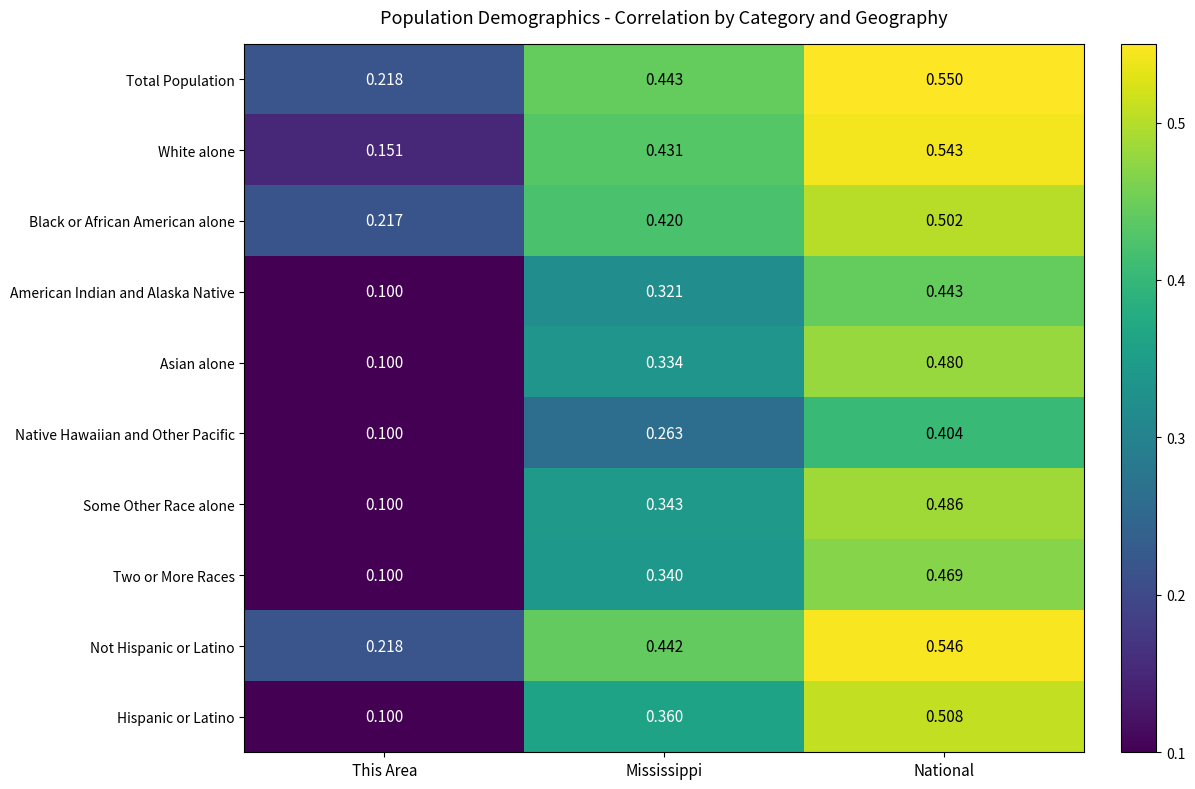

How many distinct data groups are displayed?

10